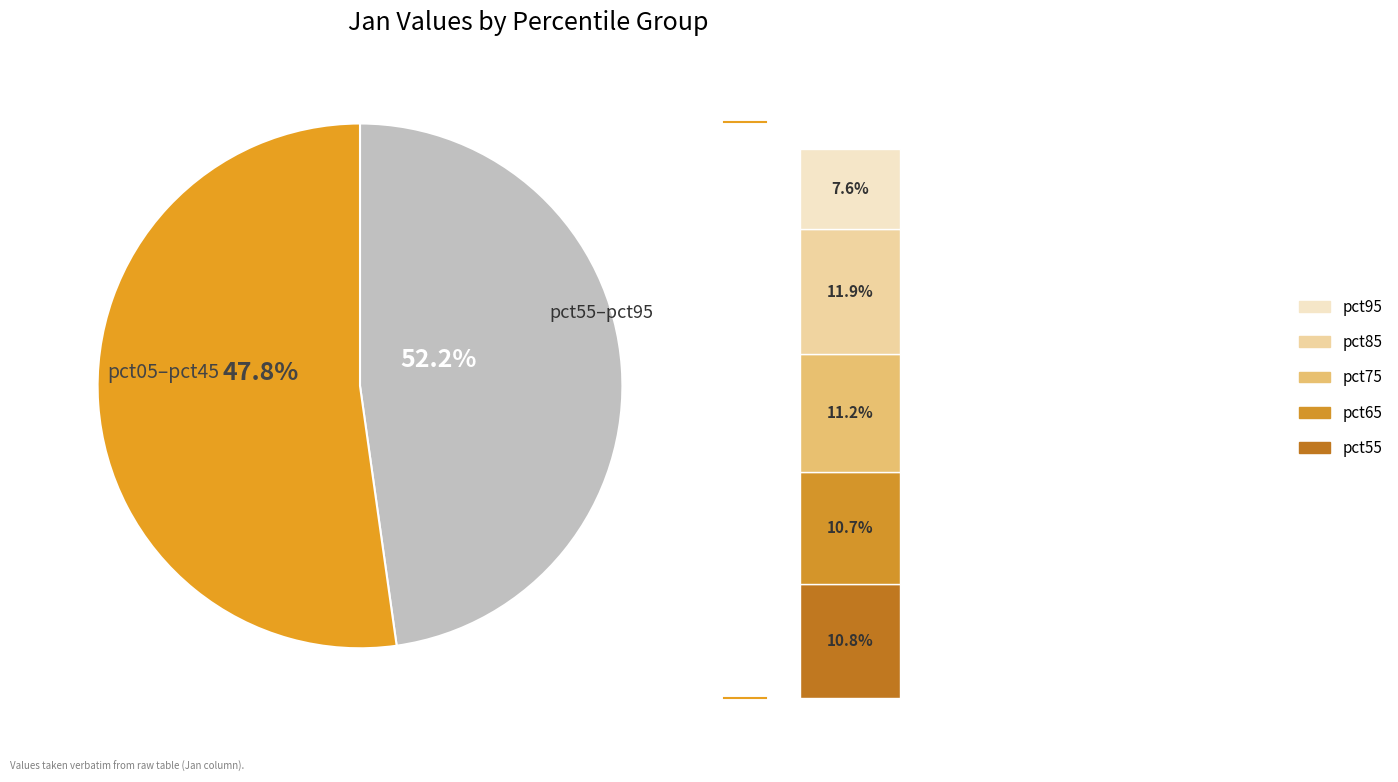

To the nearest percent, what portion does pct25 represent?

11%